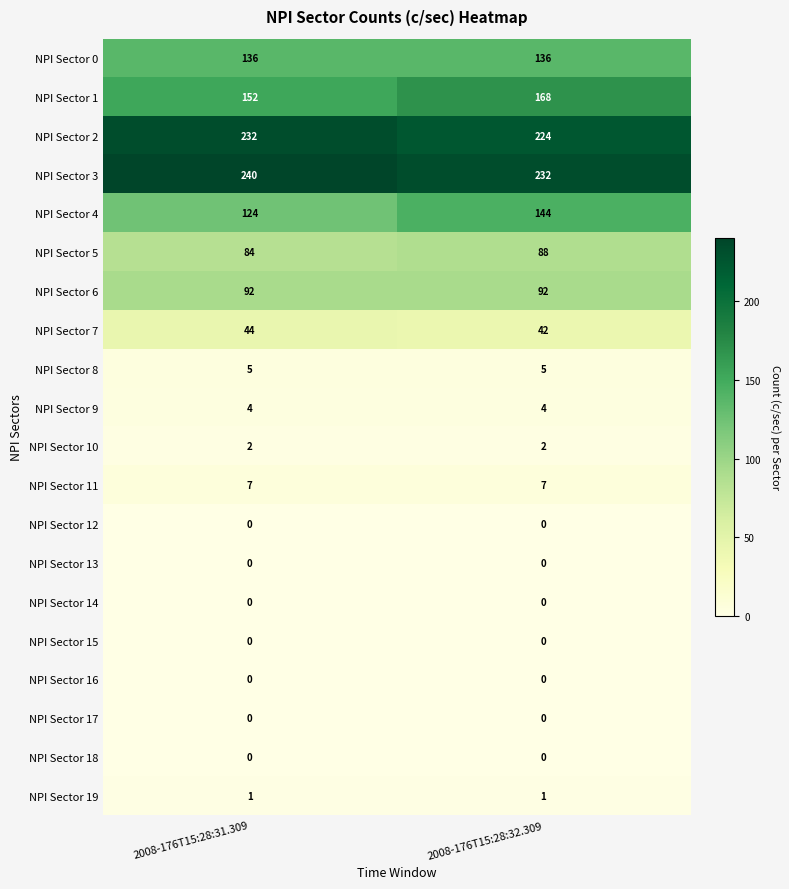

What is the spread (max minus min) of values at 2008-176T15:28:31.309?

240